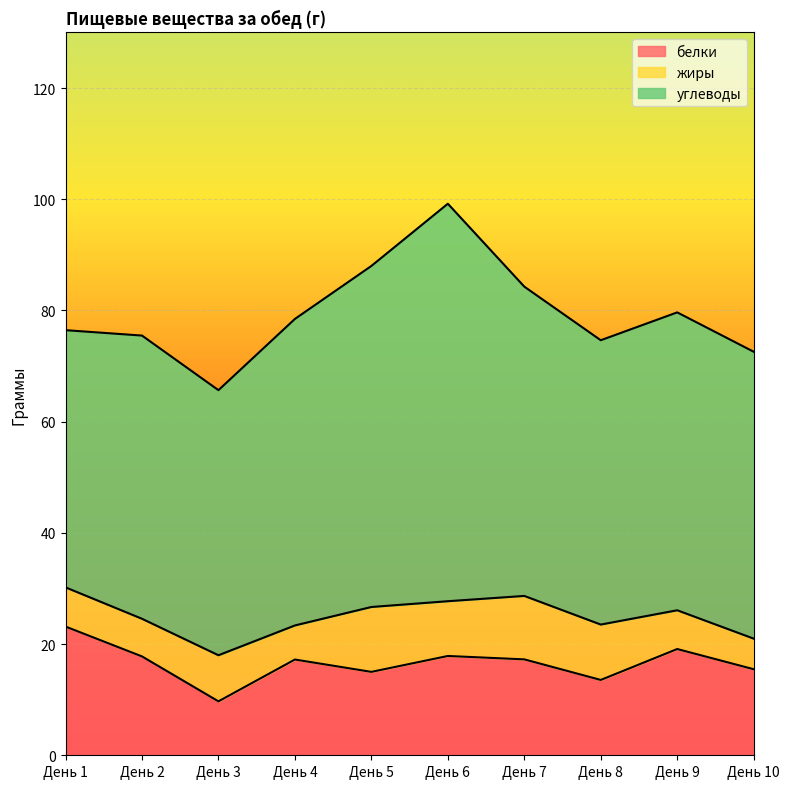

Does the chart display data point markers on the line(s)?

No